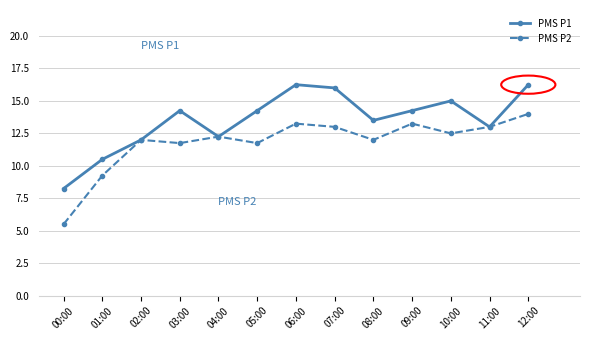

Read the PMS P2 value at 10:00.

12.5